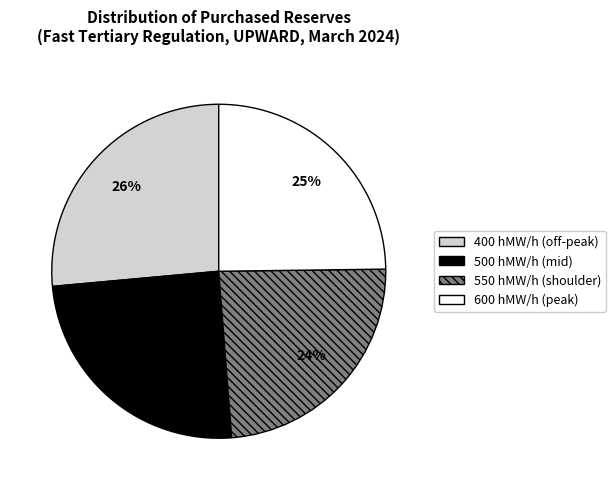

To the nearest percent, what portion does 500 hMW/h (mid) represent?

25%